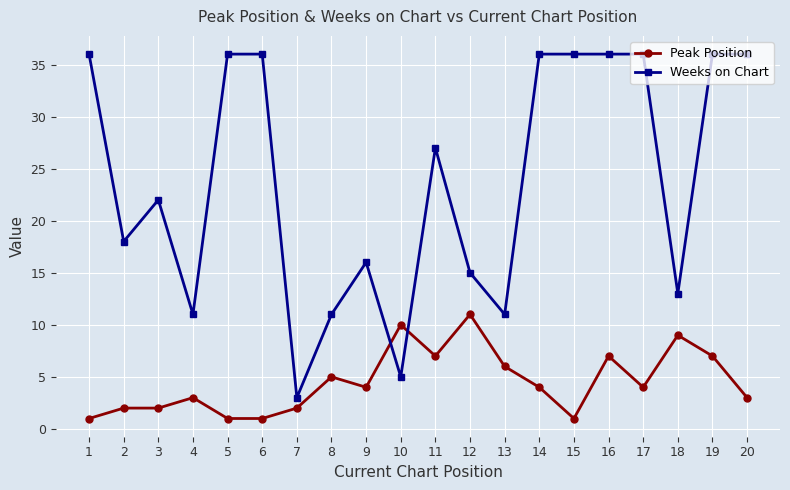

How many lines are shown in the chart?

2